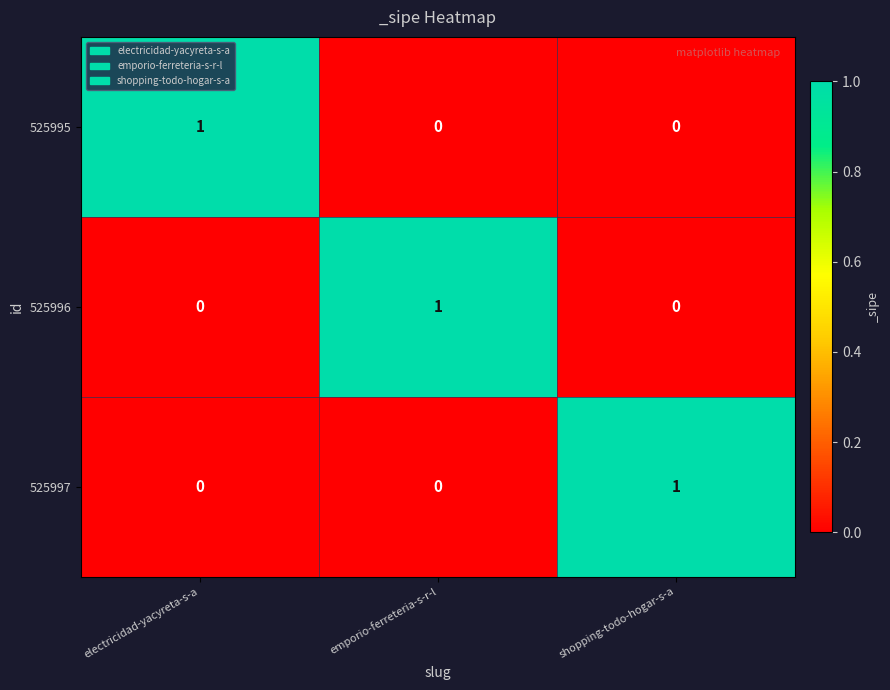

How many series are shown in this chart?

3